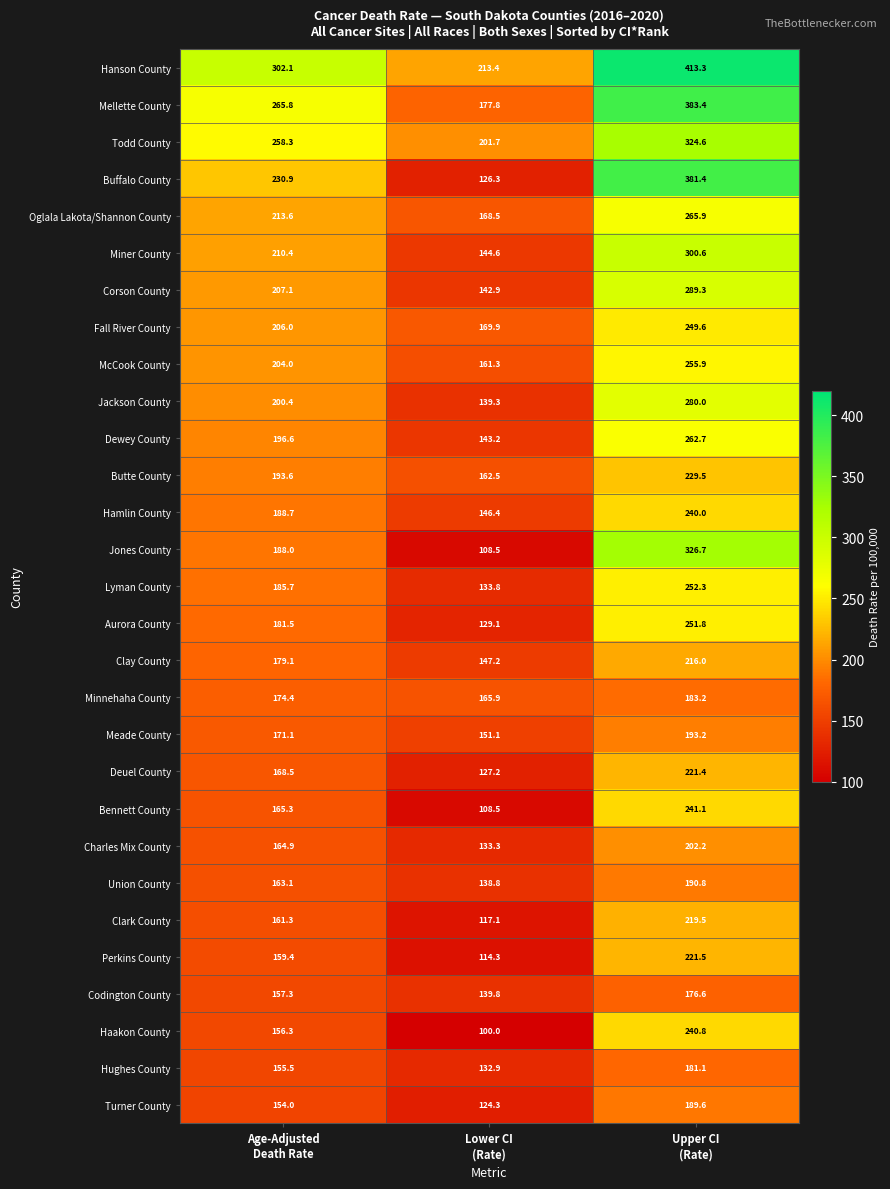

What is the minimum value shown in the chart?

100.0